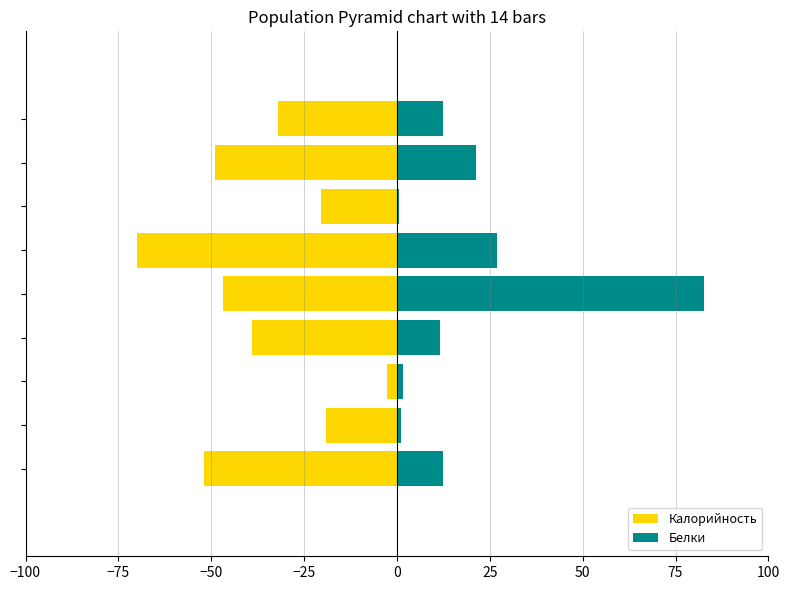

What is the greatest value displayed?

82.8